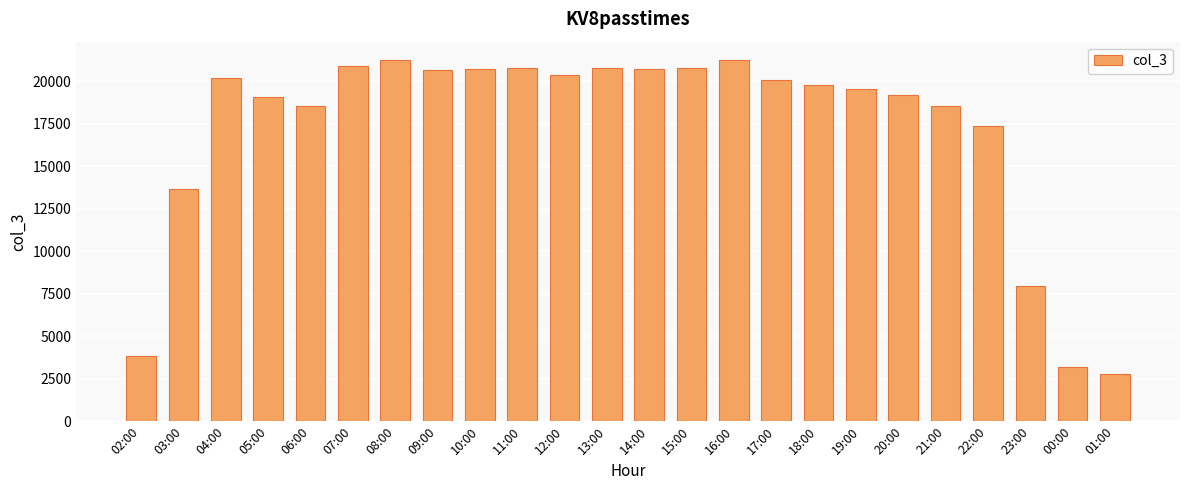

What is the maximum value shown in the chart?

21269